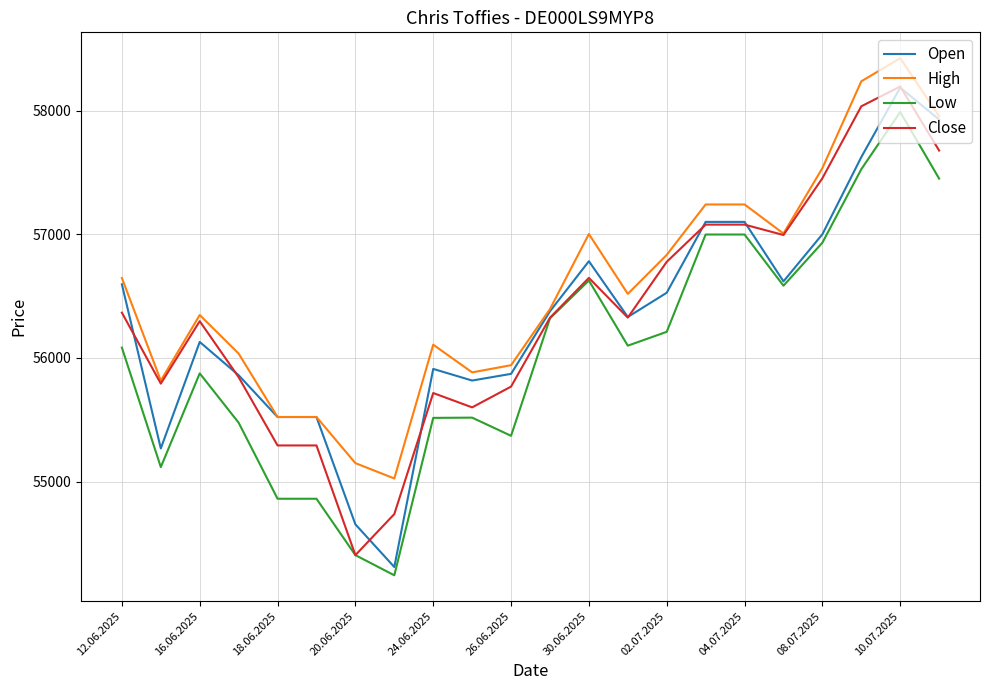

What is the maximum value for Close?

58195